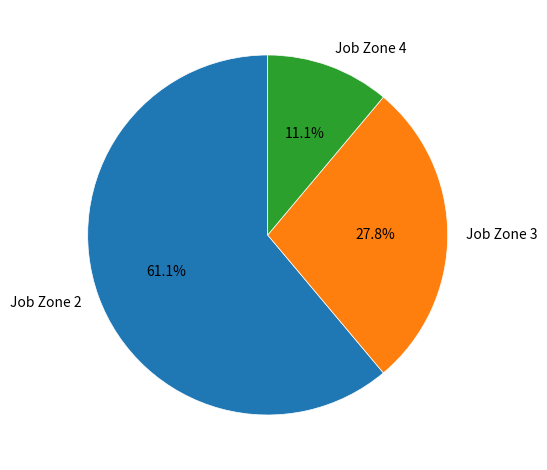

To the nearest percent, what is the difference between the largest and smallest slice percentages?

50%